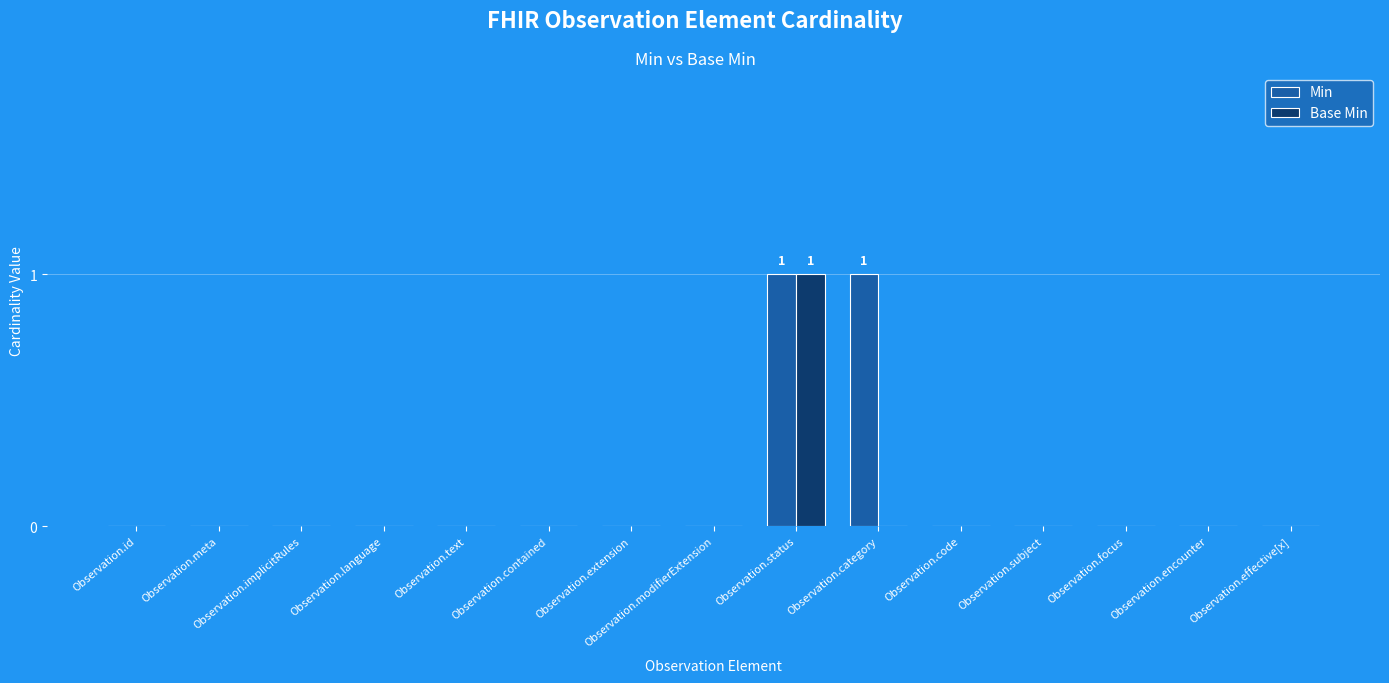

At which category is the sum across all series the highest?

Observation.status